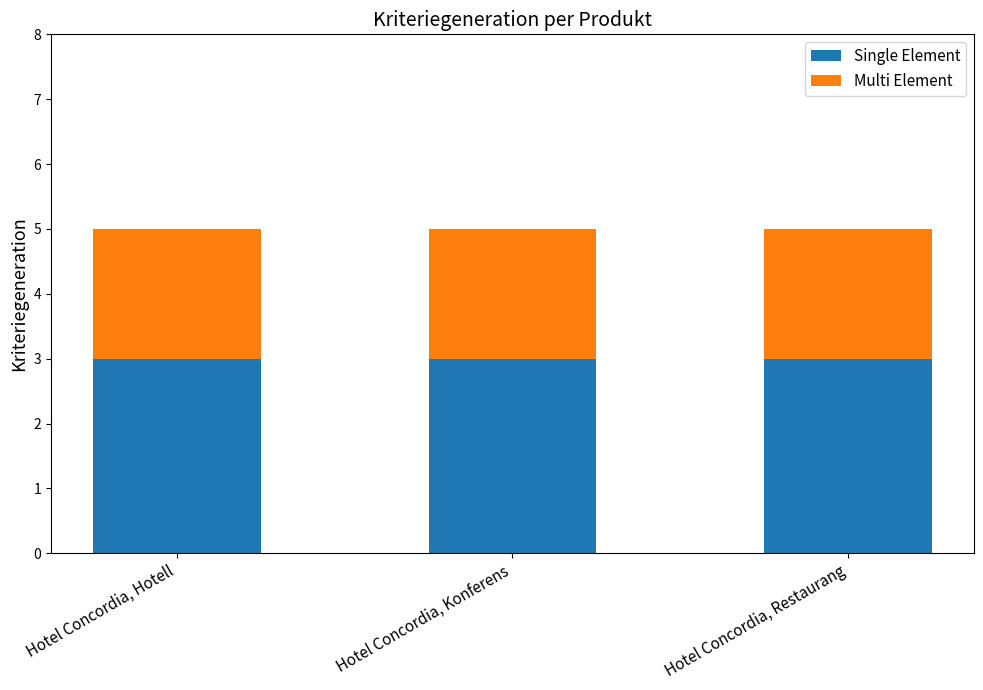

What is the sum of the Single Element values at Hotel Concordia, Konferens and Hotel Concordia, Restaurang?

6